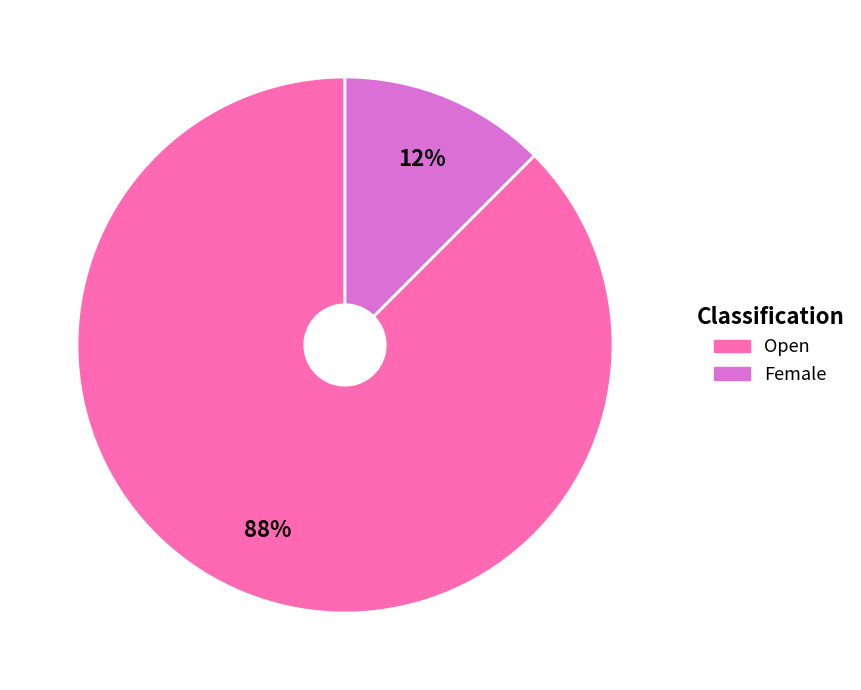

Is it true that Female is 1% of the pie?

False